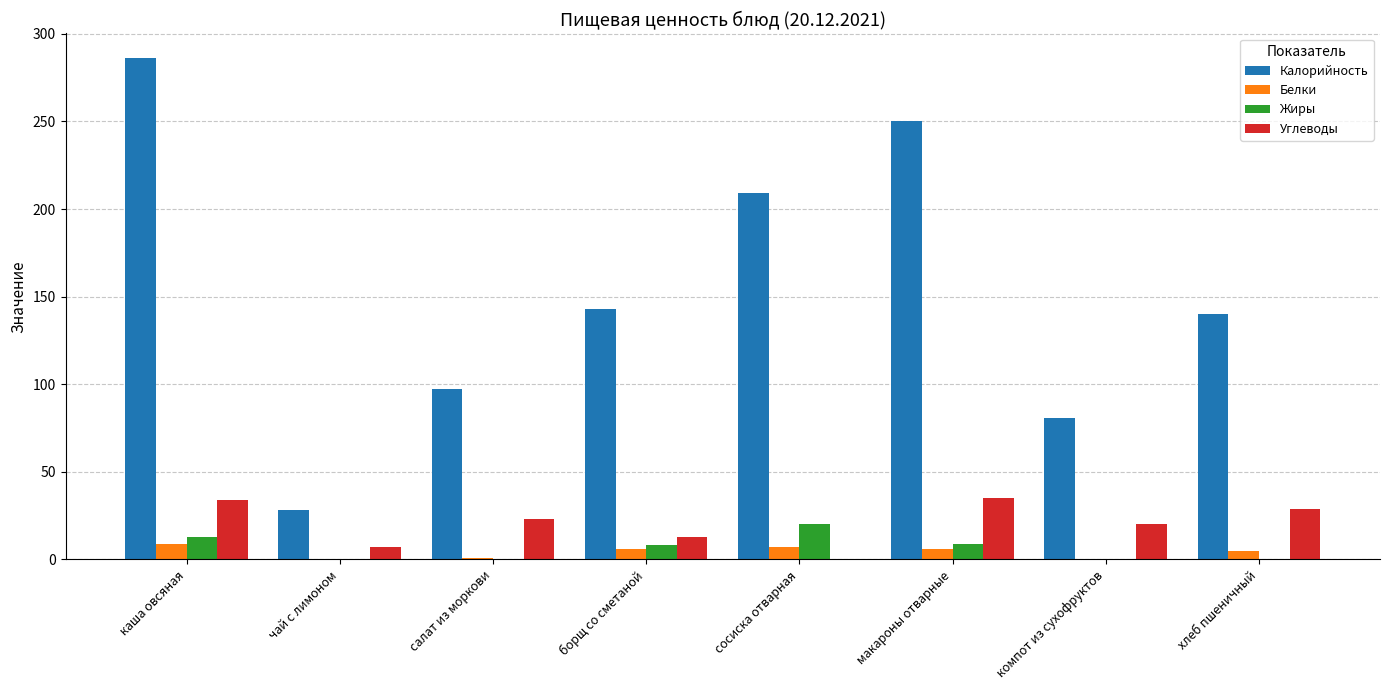

The value of Углеводы at салат из моркови is 23. True or false?

True